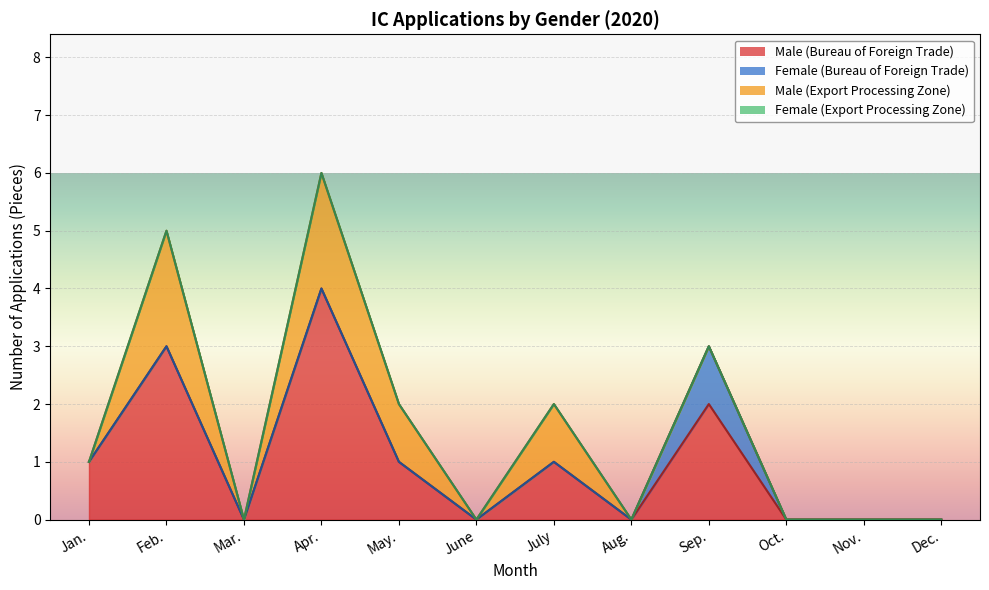

Reading right to left, extract all data points from this chart.

Male (Bureau of Foreign Trade): Dec.=0	Nov.=0	Oct.=0	Sep.=2	Aug.=0	July=1	June=0	May.=1	Apr.=4	Mar.=0	Feb.=3	Jan.=1
Female (Bureau of Foreign Trade): Dec.=0	Nov.=0	Oct.=0	Sep.=1	Aug.=0	July=0	June=0	May.=0	Apr.=0	Mar.=0	Feb.=0	Jan.=0
Male (Export Processing Zone): Dec.=0	Nov.=0	Oct.=0	Sep.=0	Aug.=0	July=1	June=0	May.=1	Apr.=2	Mar.=0	Feb.=2	Jan.=0
Female (Export Processing Zone): Dec.=0	Nov.=0	Oct.=0	Sep.=0	Aug.=0	July=0	June=0	May.=0	Apr.=0	Mar.=0	Feb.=0	Jan.=0